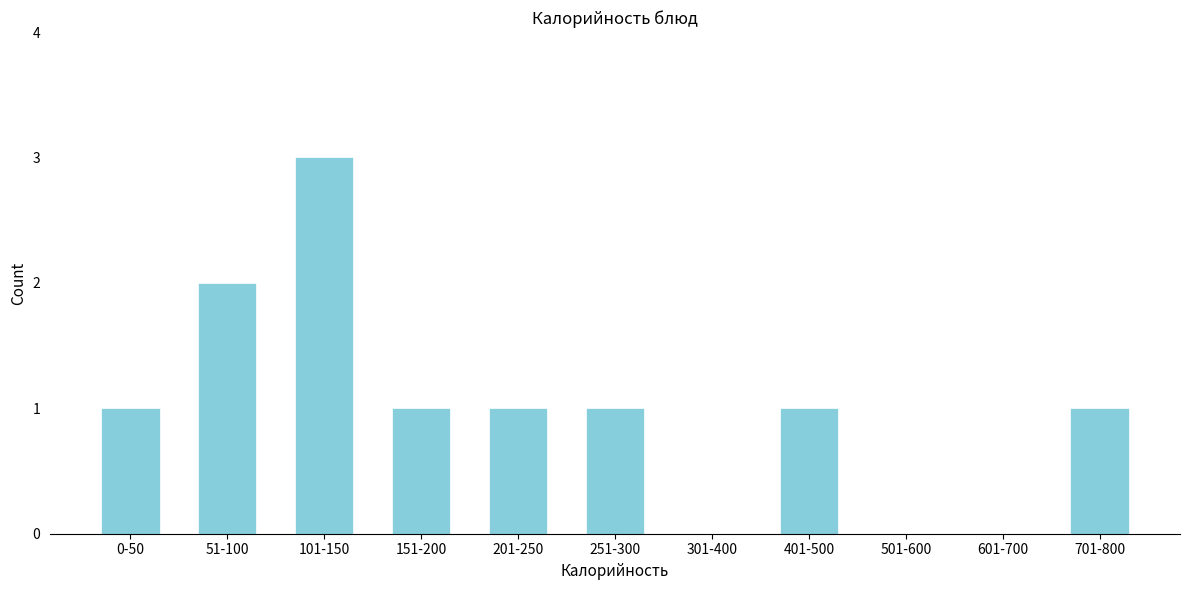

Reading left to right, what are all the values shown in this chart?

0-50=1	51-100=2	101-150=3	151-200=1	201-250=1	251-300=1	301-400=0	401-500=1	501-600=0	601-700=0	701-800=1